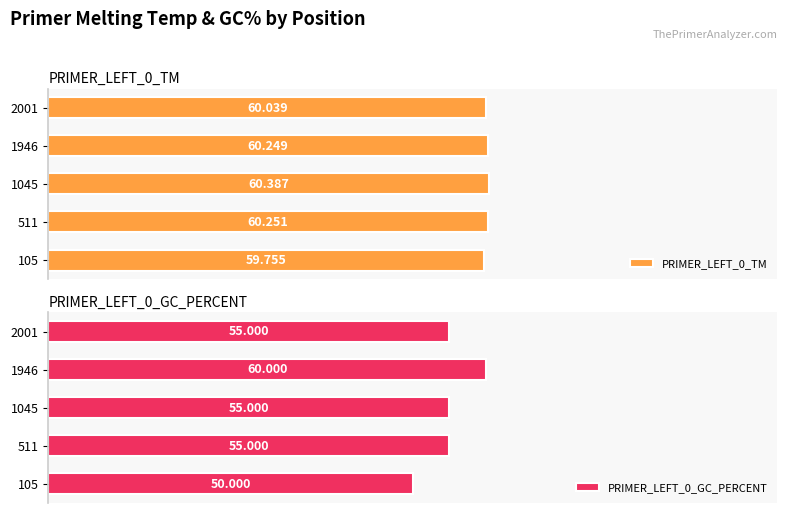

What are all the series names shown in the legend?

PRIMER_LEFT_0_TM, PRIMER_LEFT_0_GC_PERCENT